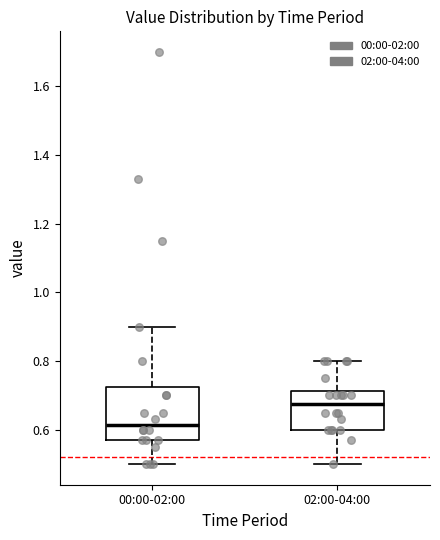

Where does the lower whisker of the box for 00:00-02:00 end on the y-axis? The values are not printed on the chart, so give them approximately, as read against the axis.

0.50